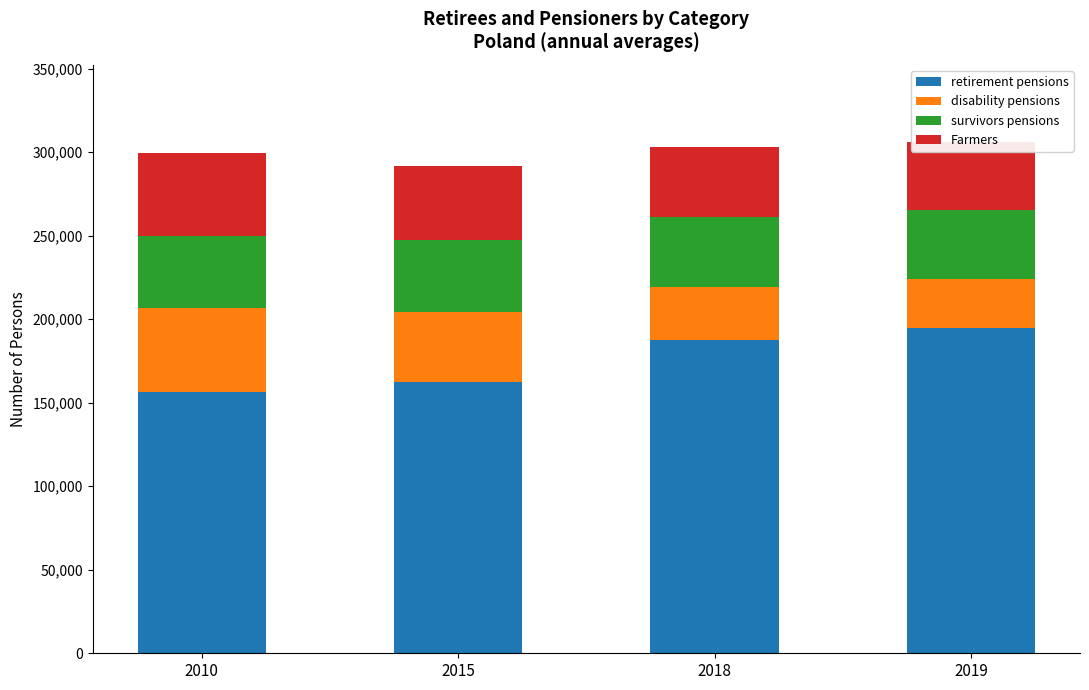

What is the sum of all survivors pensions values?

168935